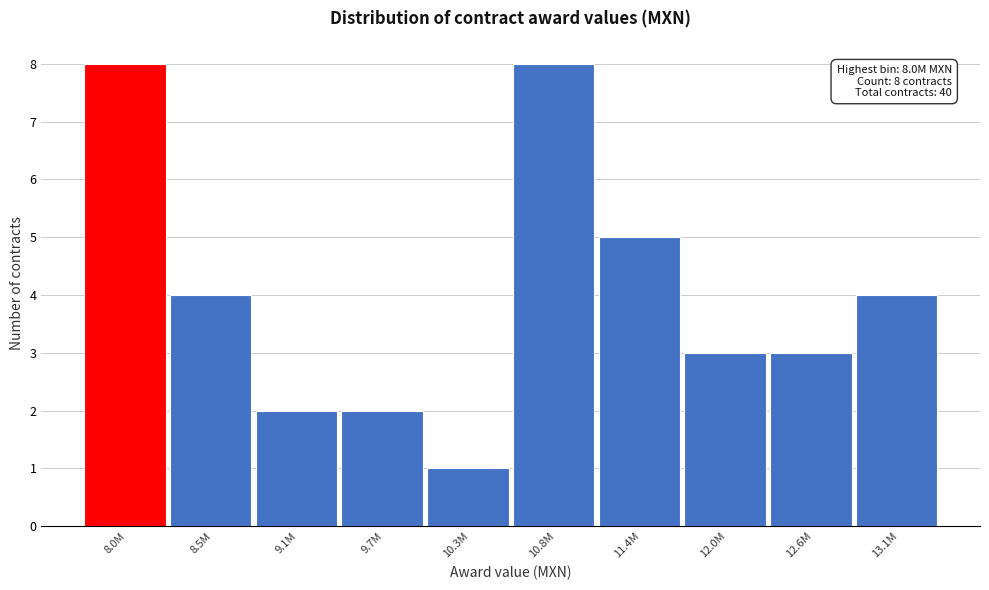

Reading right to left, list all the values displayed in this chart.

13.1M=4	12.6M=3	12.0M=3	11.4M=5	10.8M=8	10.3M=1	9.7M=2	9.1M=2	8.5M=4	8.0M=8